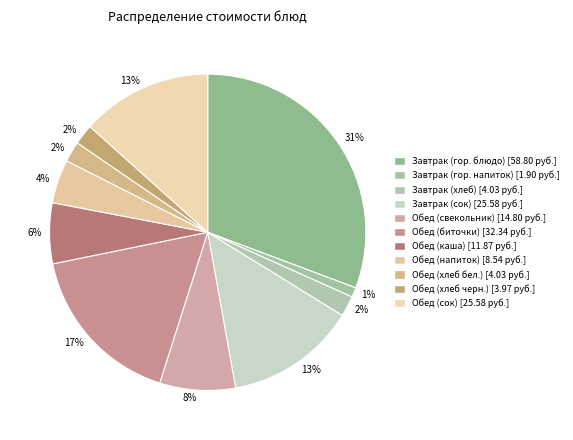

Count the number of slices in the pie.

11